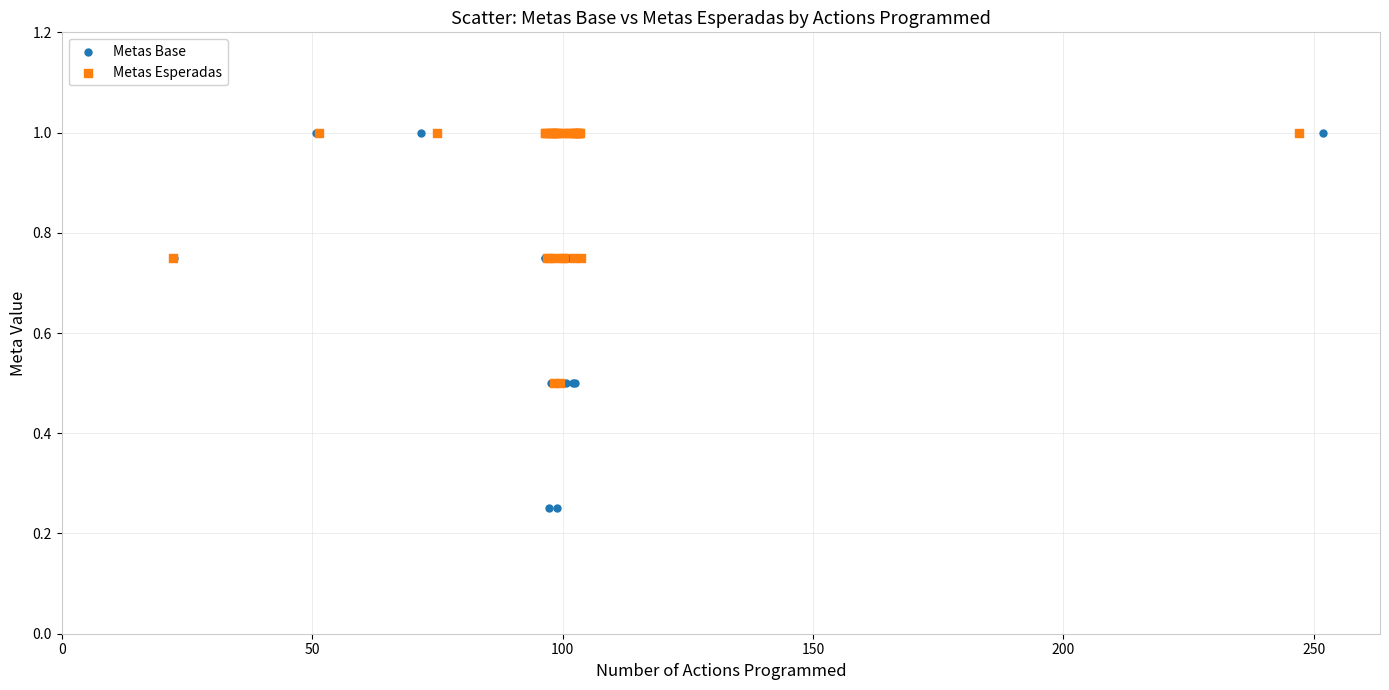

Which series contains the lowest Y value?

Metas Base